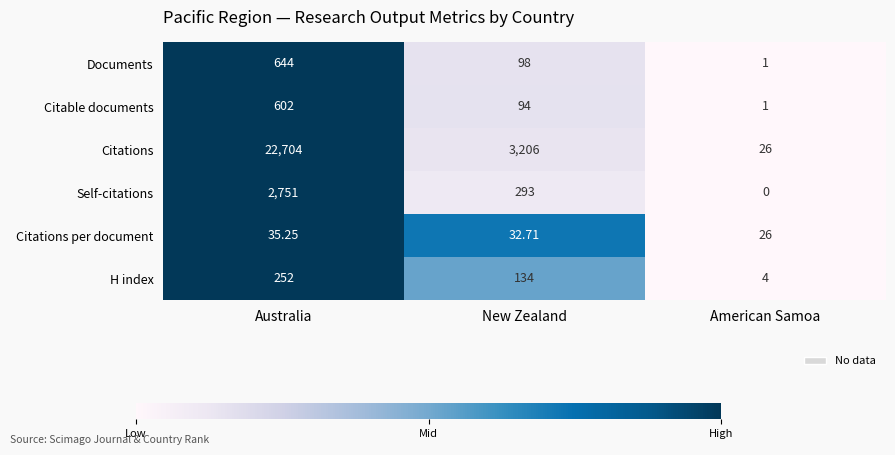

Which series has the widest spread of values?

Citations